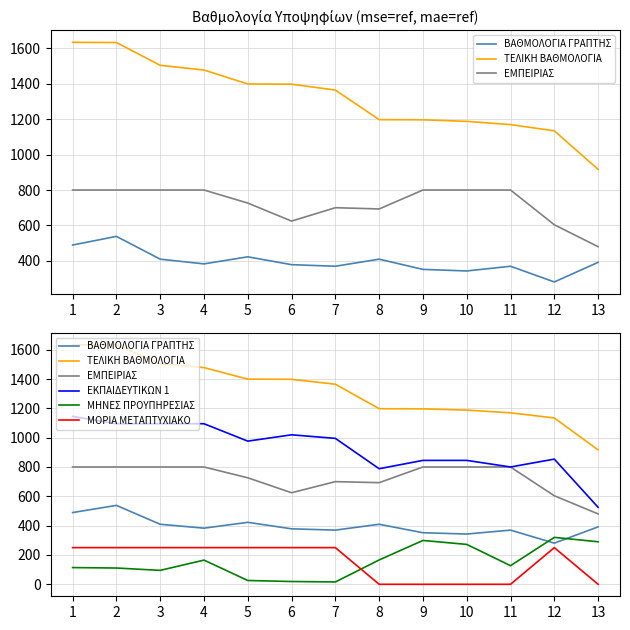

Count the ΜΟΡΙΑ ΜΕΤΑΠΤΥΧΙΑΚΟ values in the range 0 to 250.

13